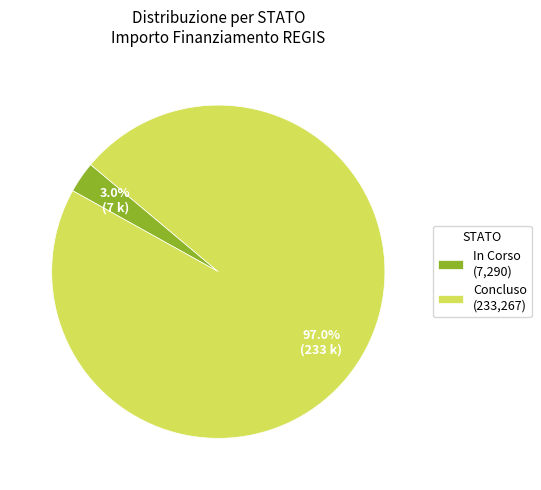

Count the number of slices in the pie.

2